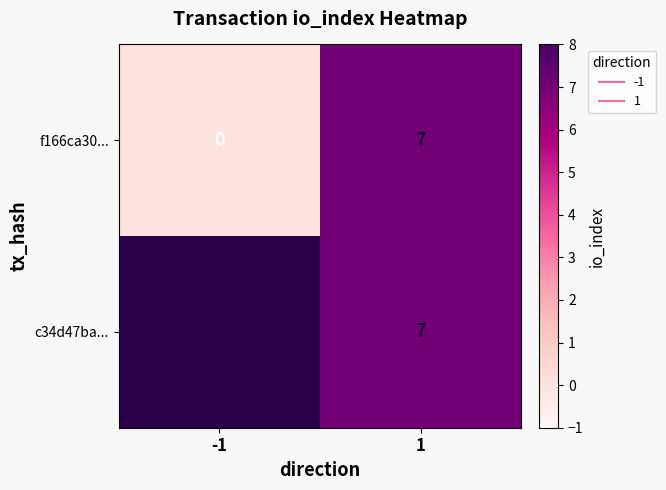

How many categories are shown in the chart?

2